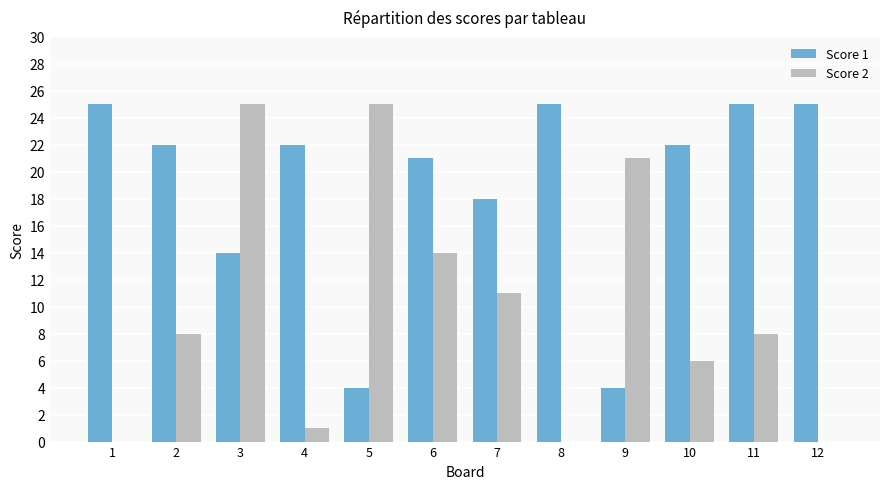

What value does the Score 2 series have at 7?

11